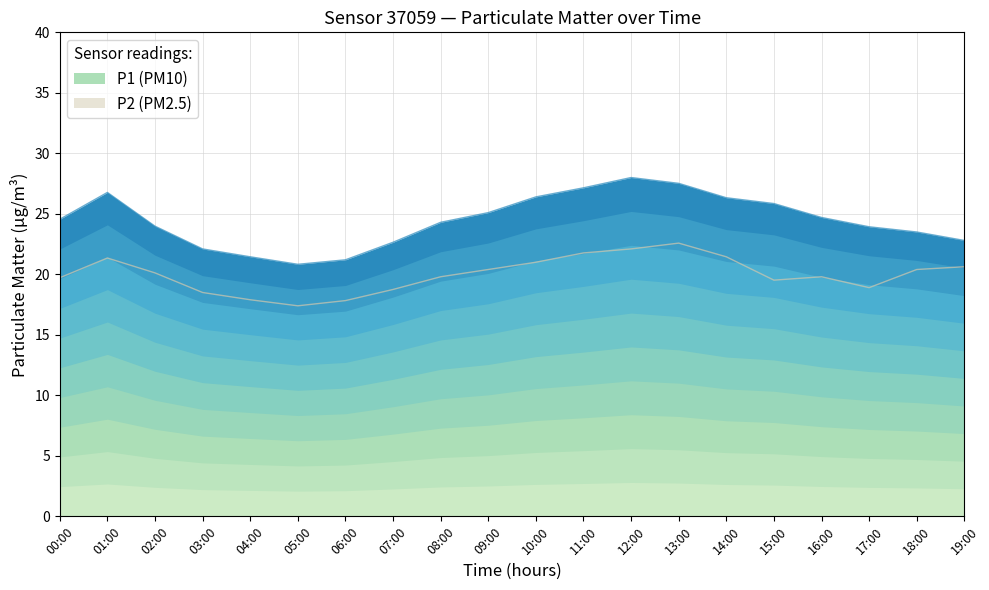

Where is the first local maximum for P2?

01:00